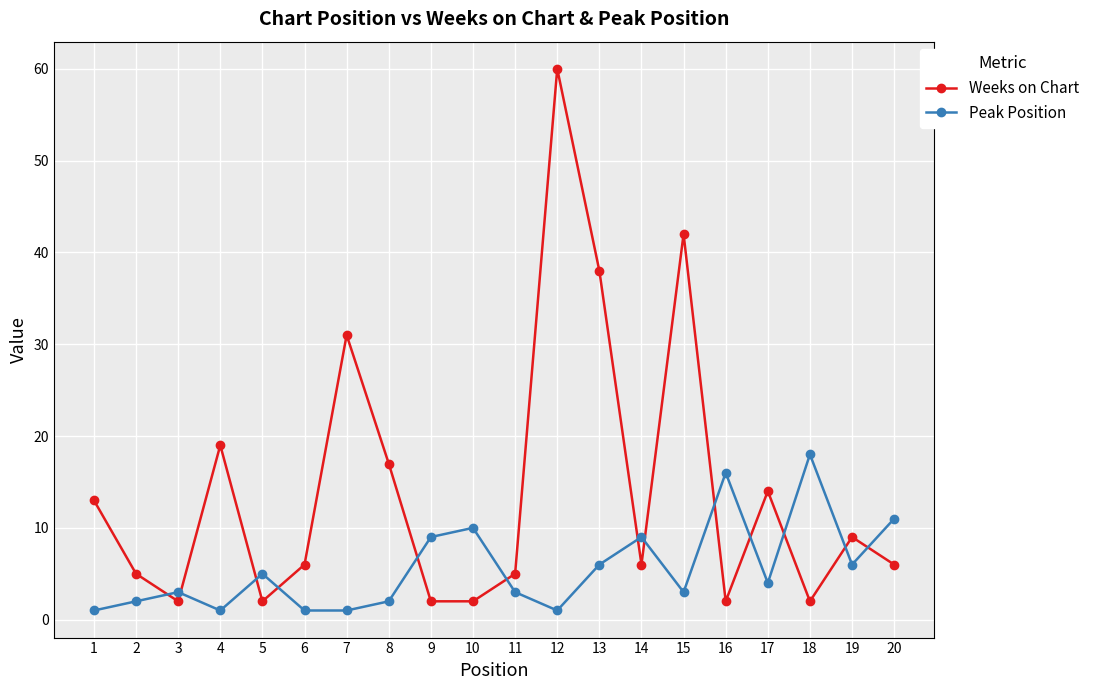

Which label corresponds to the largest value in the chart?

12